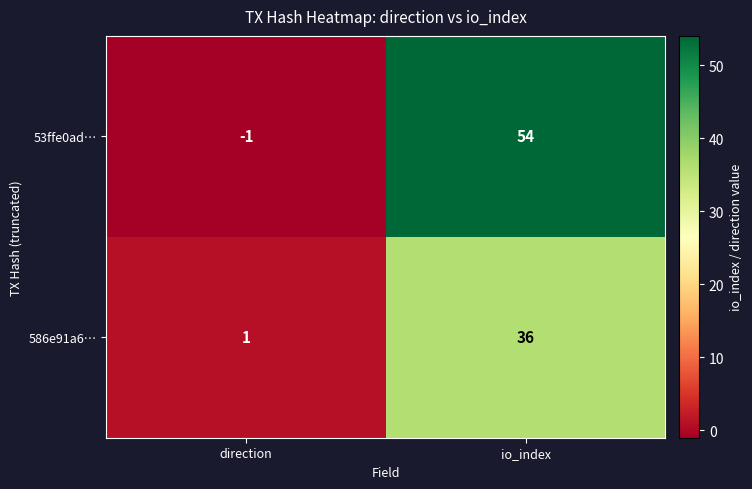

True or false: 586e91a6… has a value of 1 at direction.

True